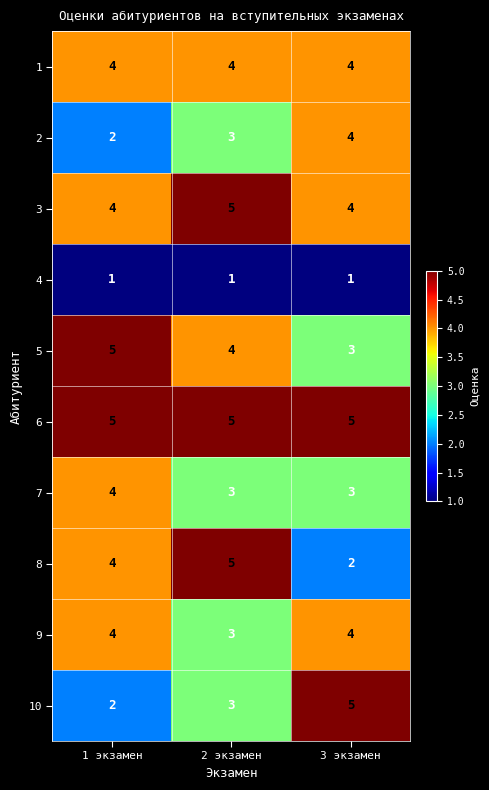

Read the 6 value at 1 экзамен.

5